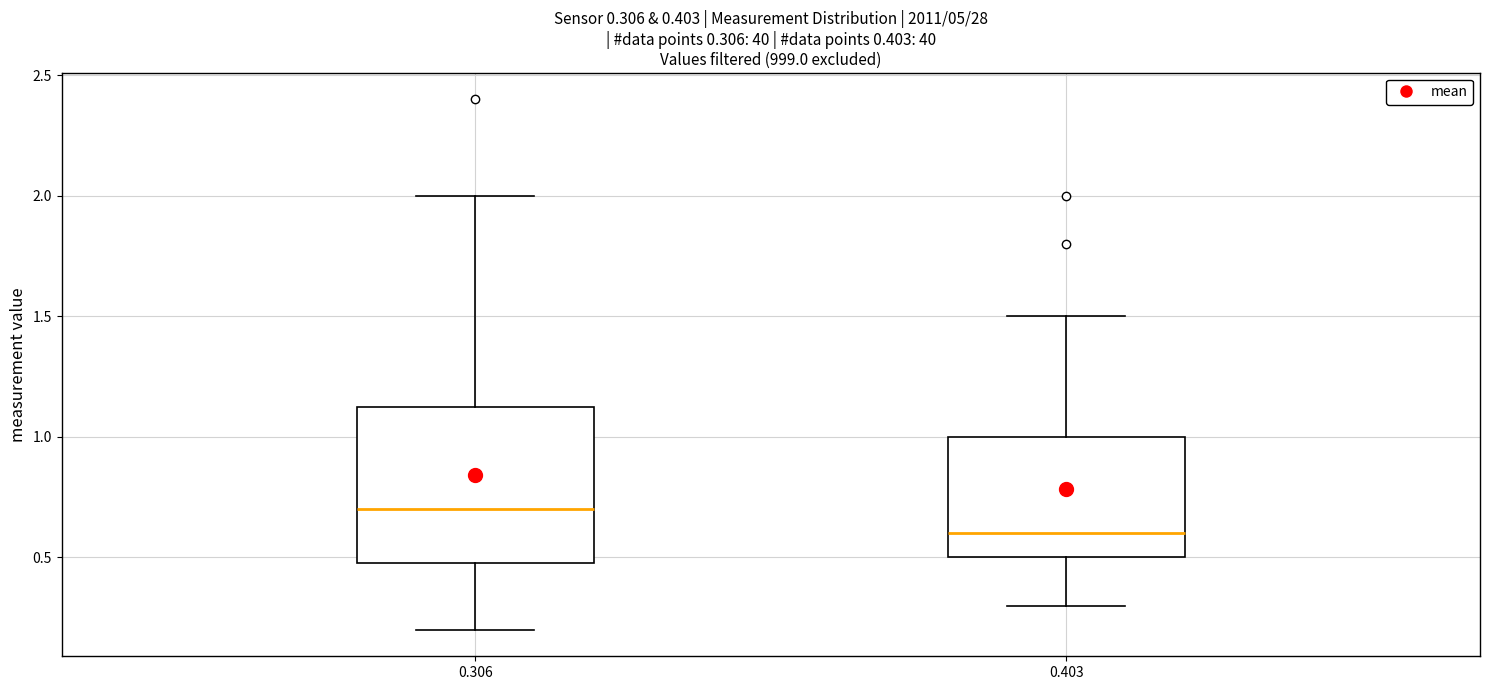

Which box is the tallest, from its lower edge to its upper edge?

0.306